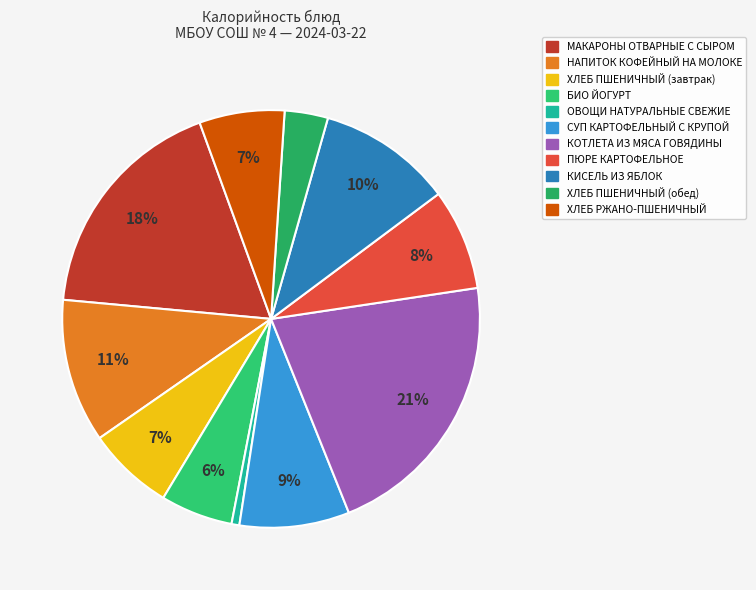

How many segments does this pie chart have?

11